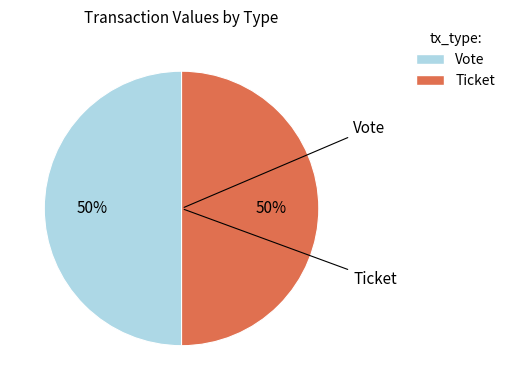

How many segments does this pie chart have?

2